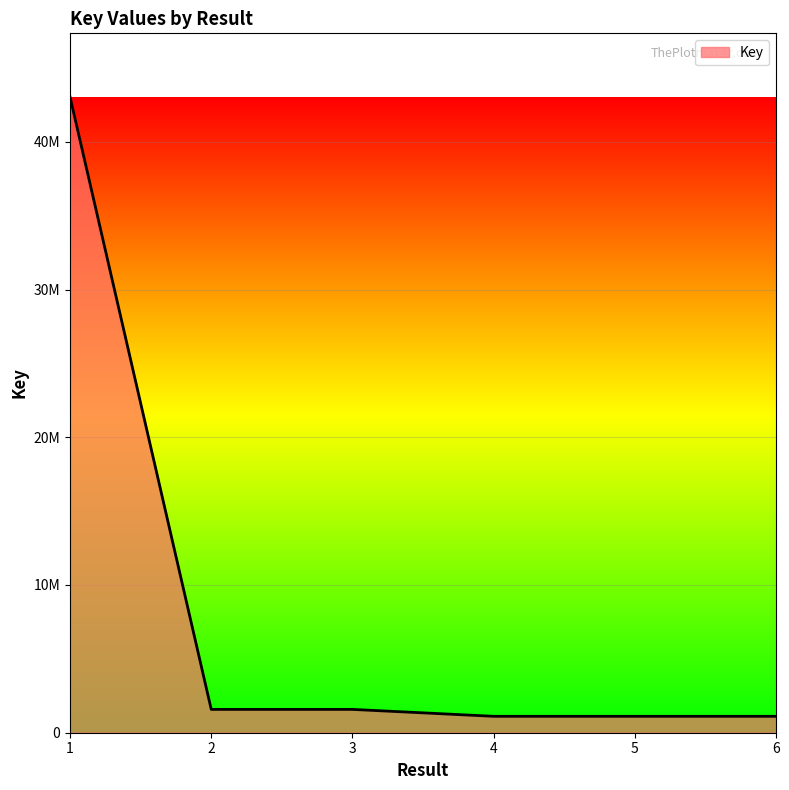

What is the difference between the values at 4 and 1?

41924737